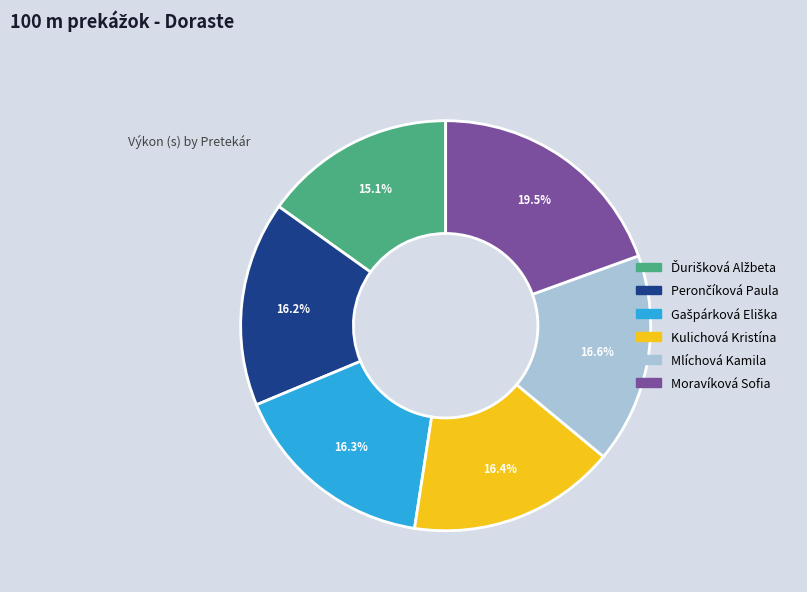

What portion of the pie excludes Kulichová Kristína?

83.6%